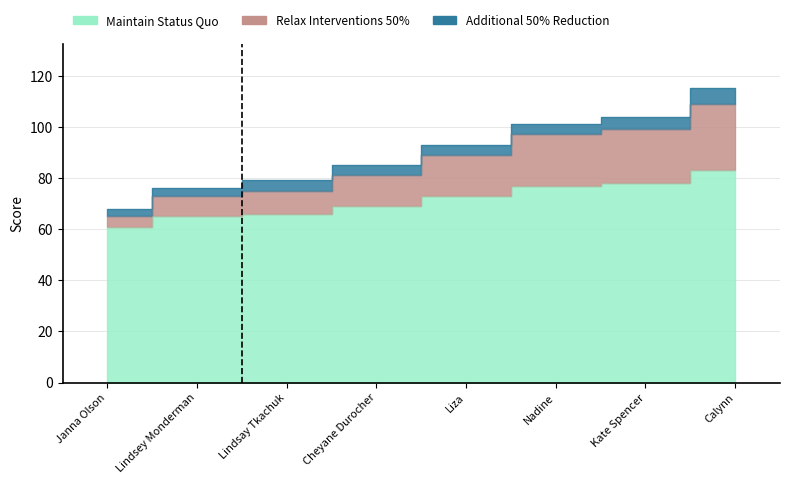

True or false: Maintain Status Quo has a value of 77 at Nadine.

True